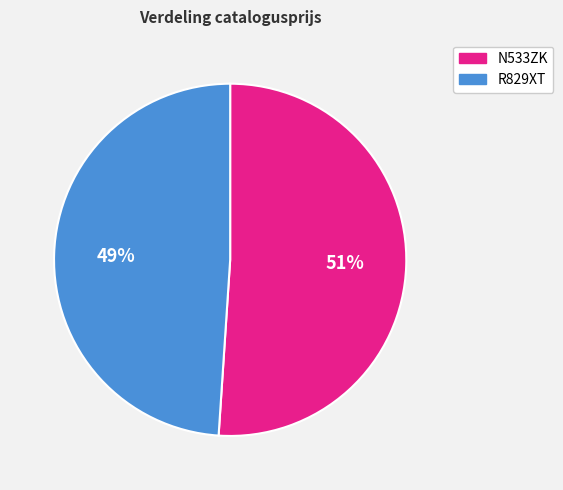

How many slices are in this pie chart?

2